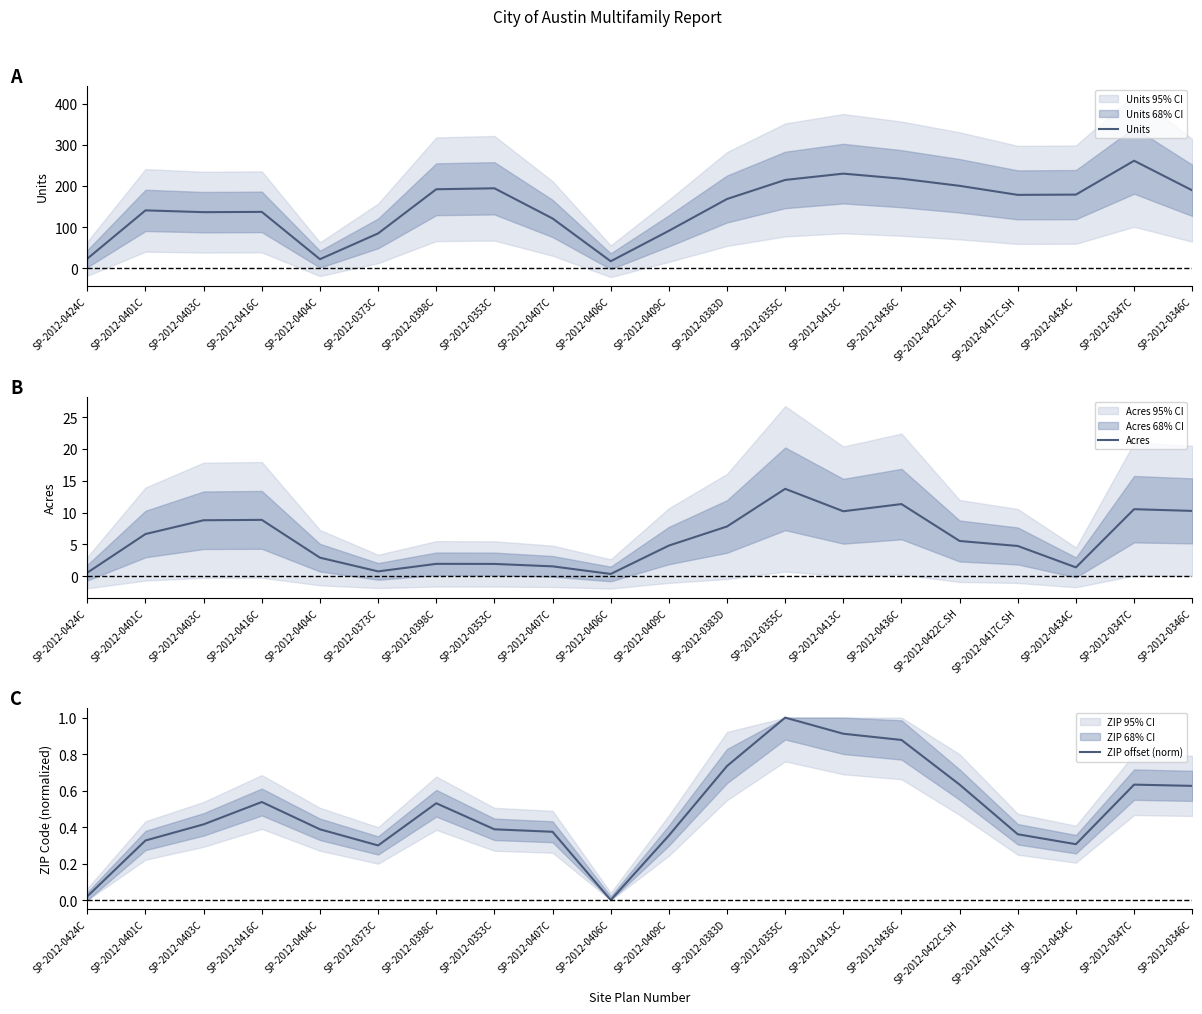

What is the difference between the highest and lowest values at SP-2012-0373C?

84.4